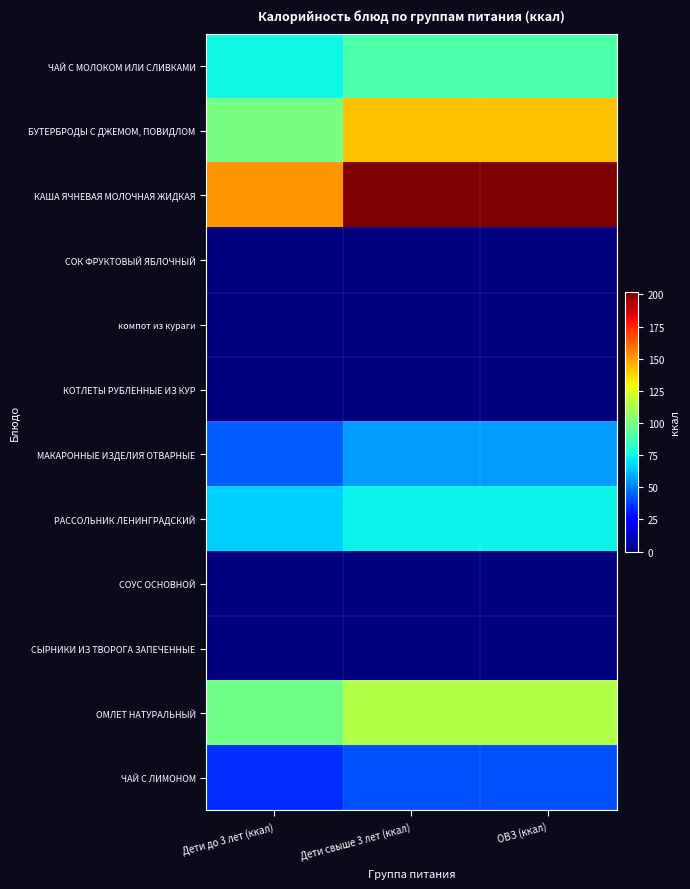

At which category is the sum across all series the highest?

ОВЗ (ккал)